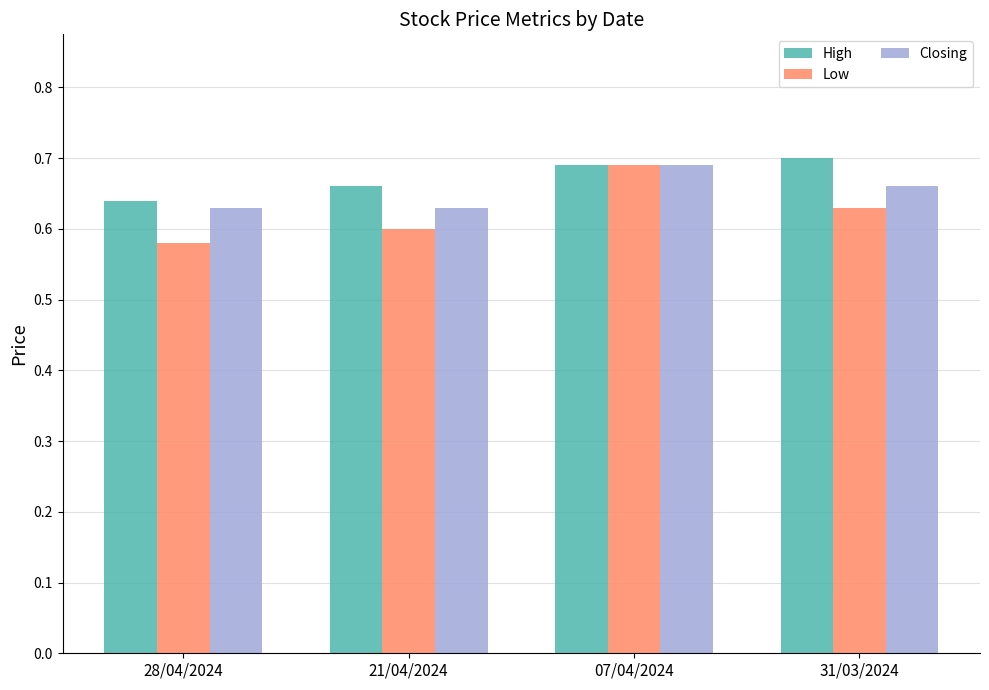

What is the label of the 2nd bar from the right?

07/04/2024